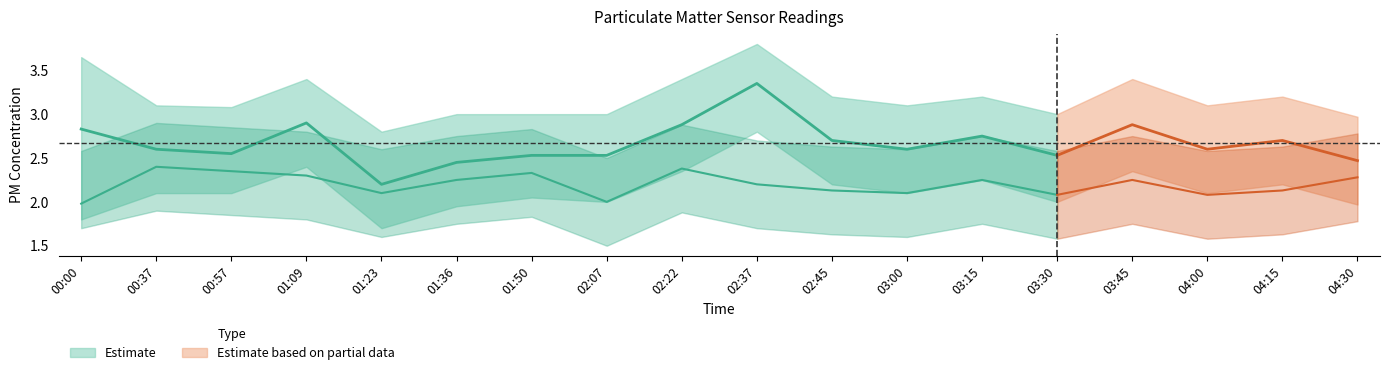

In SDS_P1_upper, how many points are lower than both neighbors (excluding endpoints)?

5